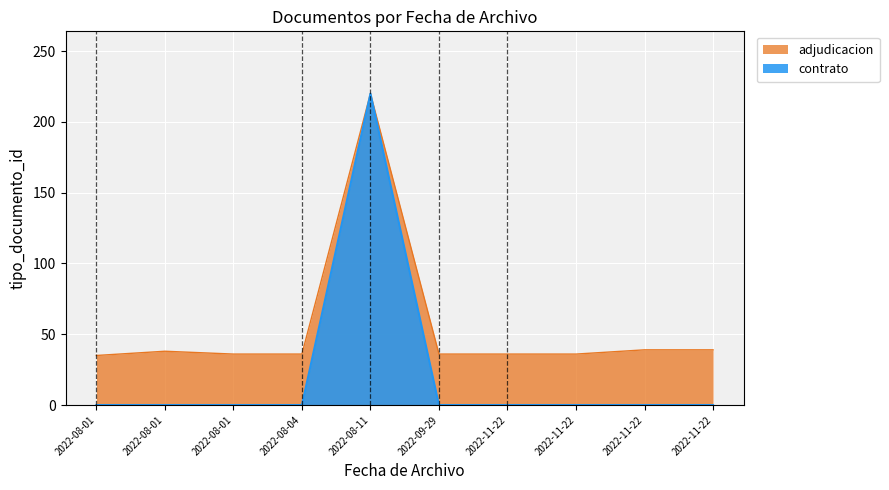

What is the change in value from 2022-08-01 to 2022-11-22?

+1